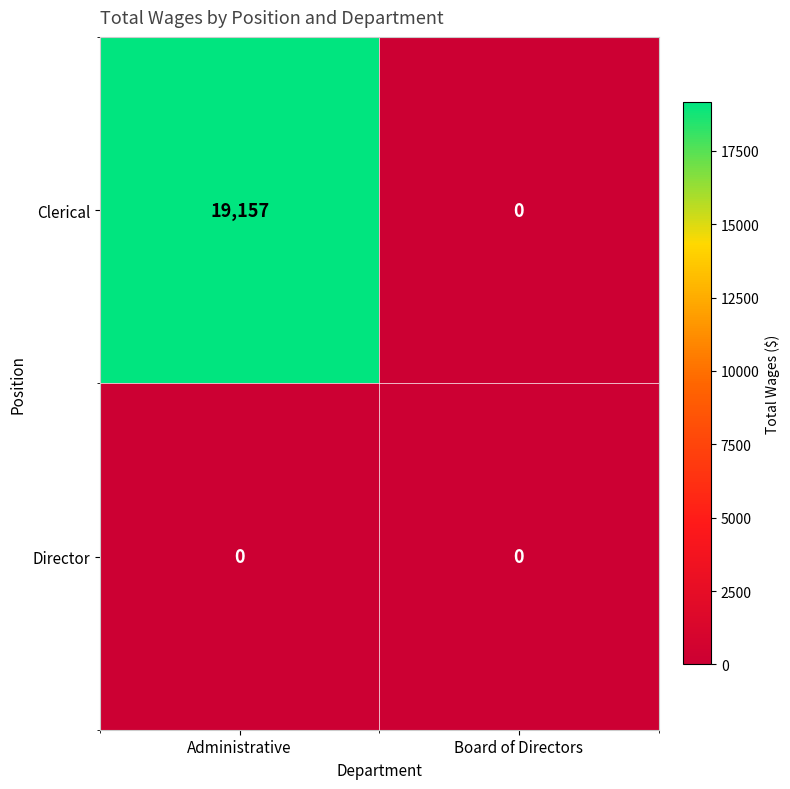

Where is Clerical nearest to the value 9578?

Board of Directors